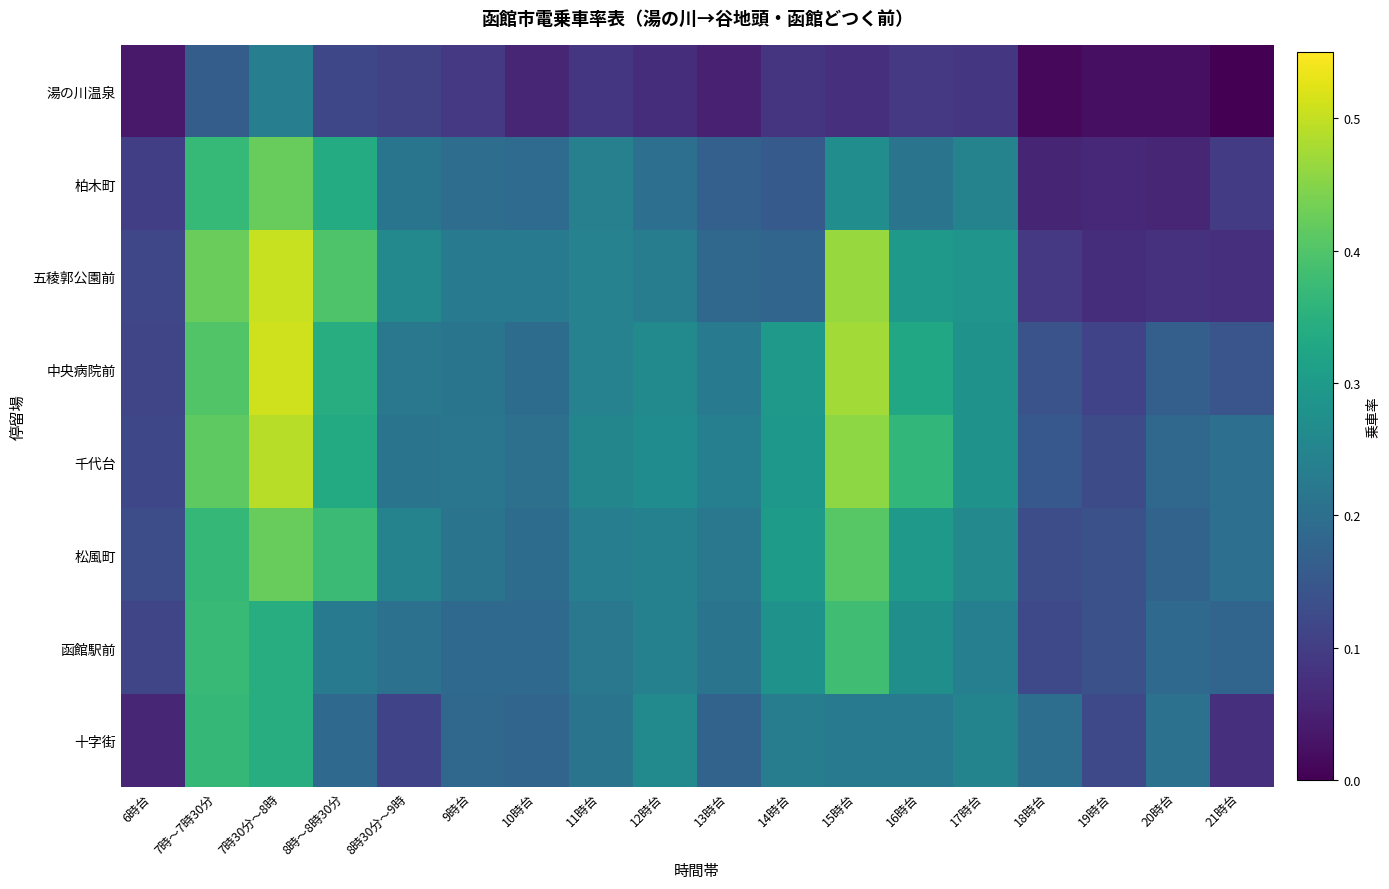

Count the number of data series in this chart.

8